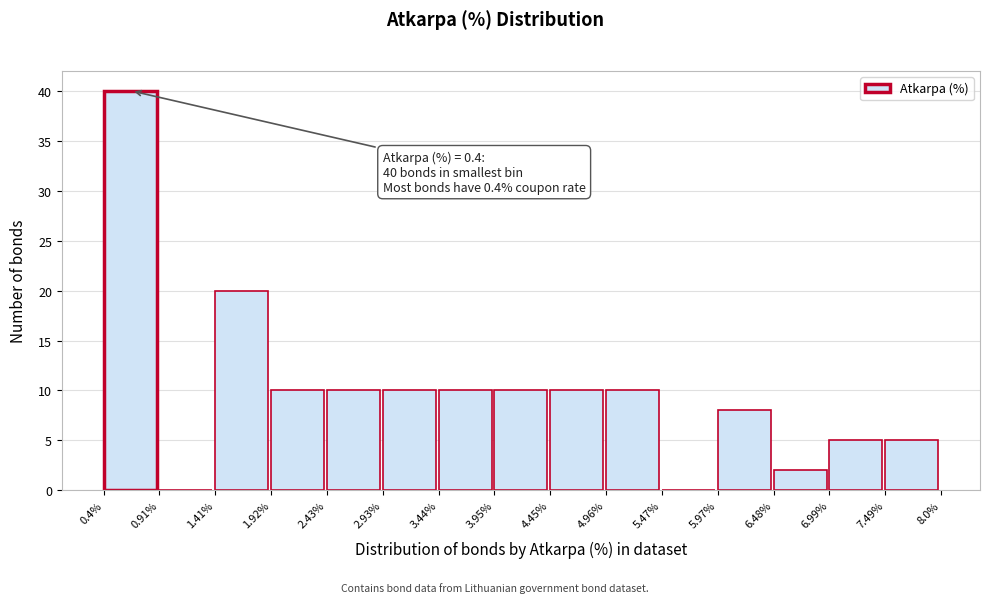

Which range on the x-axis has the tallest bar?

0.4% to 0.91%